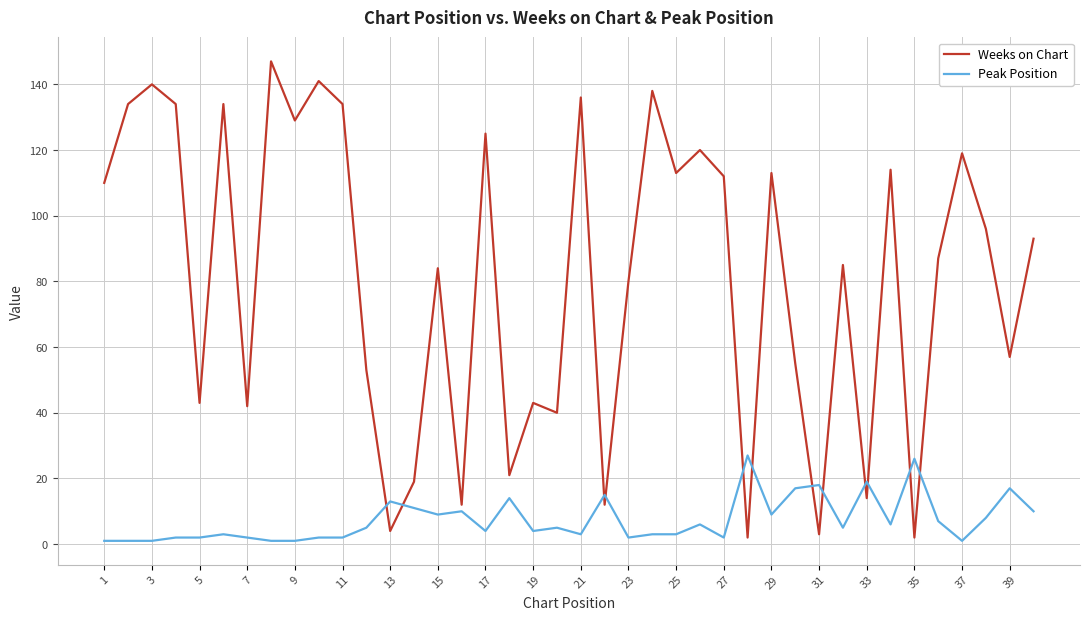

What is the smallest value displayed?

1